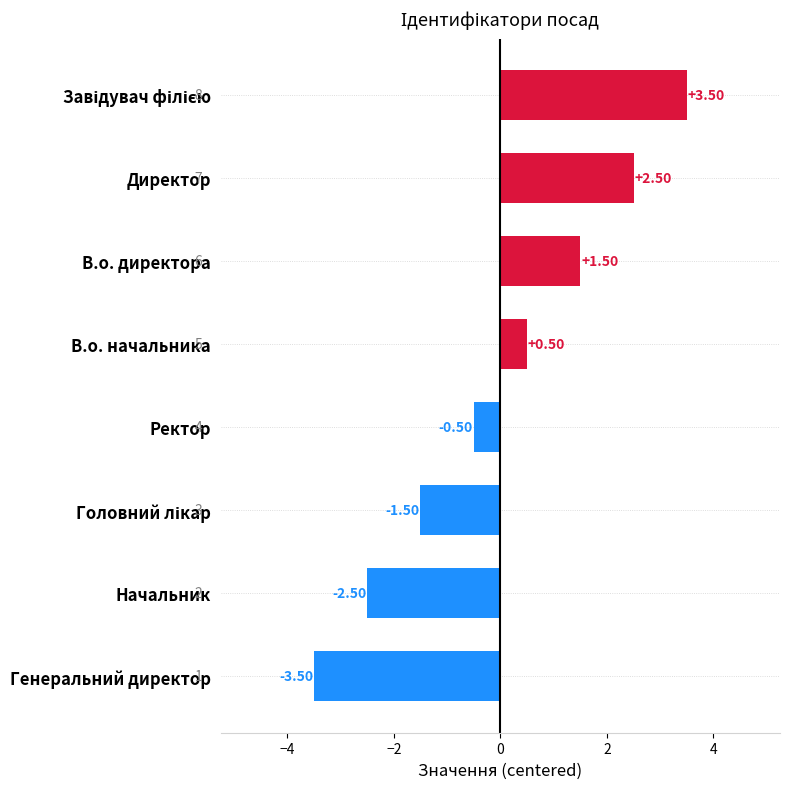

Which category has the lowest value across all series?

Генеральний директор